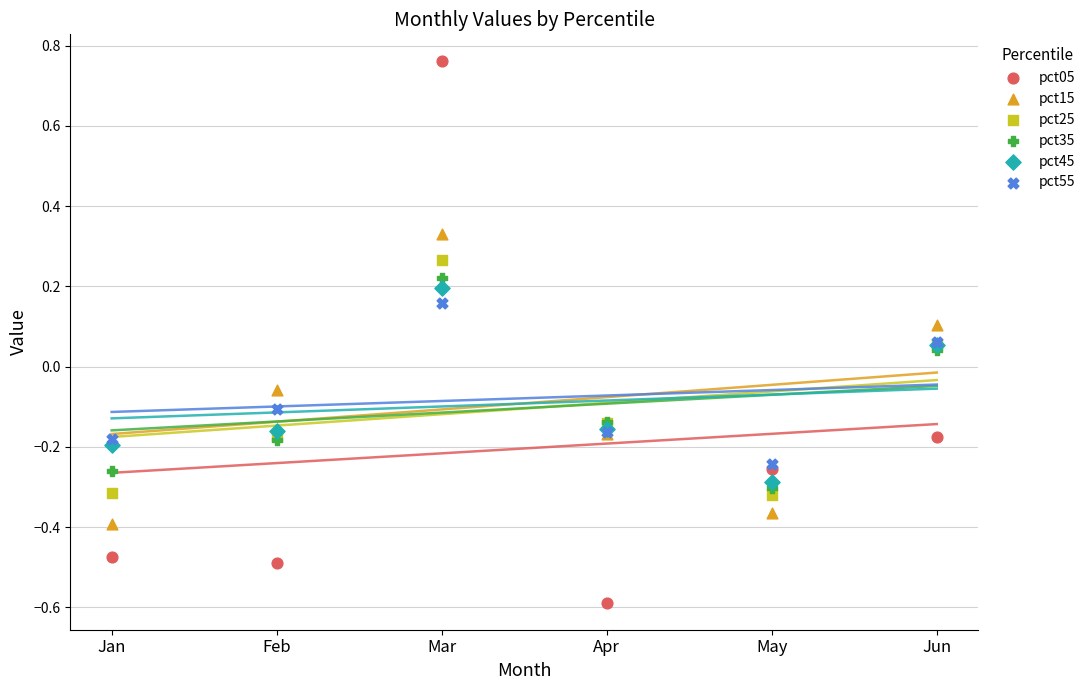

What are all the series names shown in the legend?

pct05, pct15, pct25, pct35, pct45, pct55